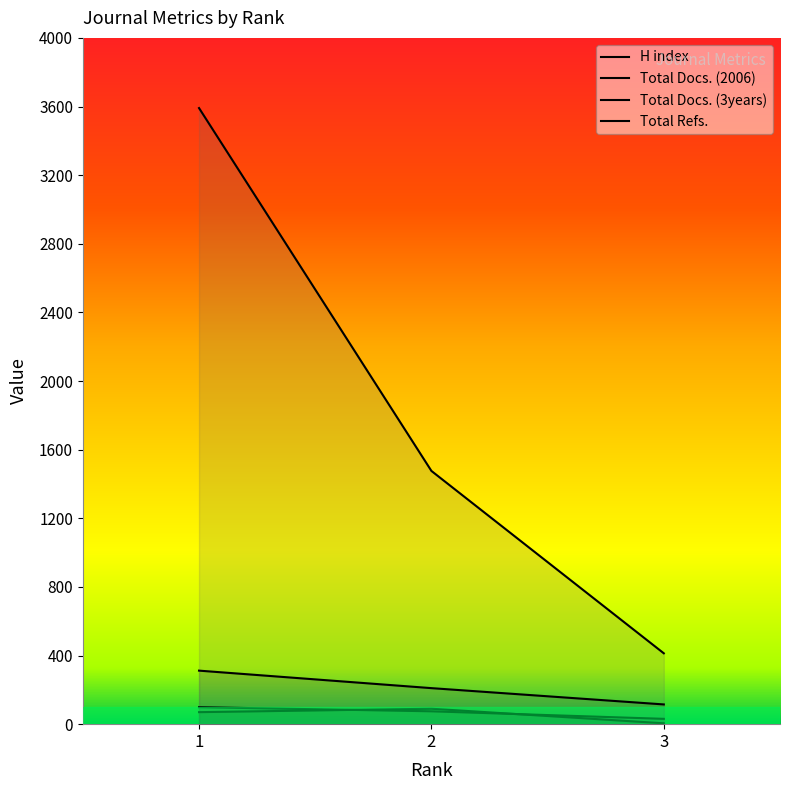

Rank the categories by Total Docs. (3years) value from highest to lowest.

1, 2, 3